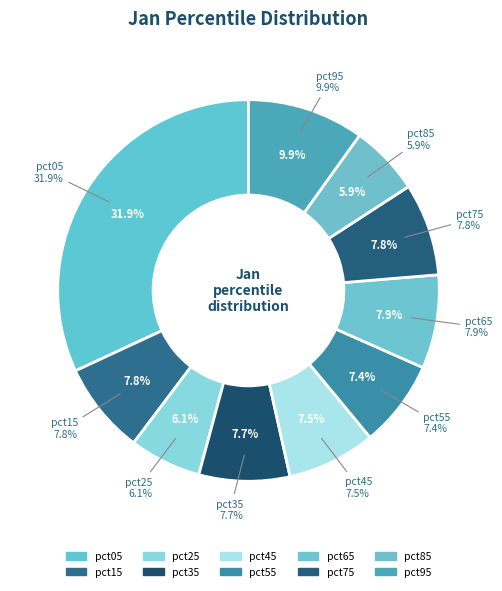

Which category has the biggest portion of the pie?

pct05